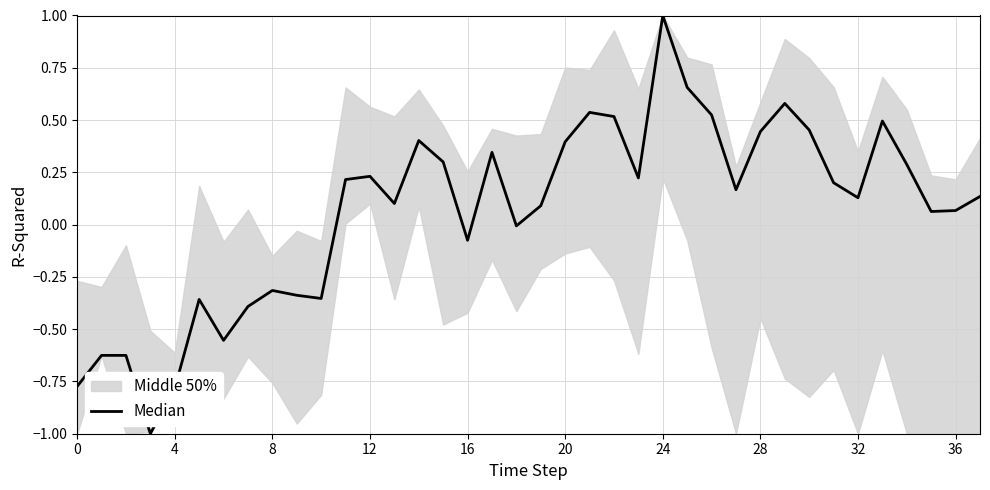

What is the sum of all values?

2.4